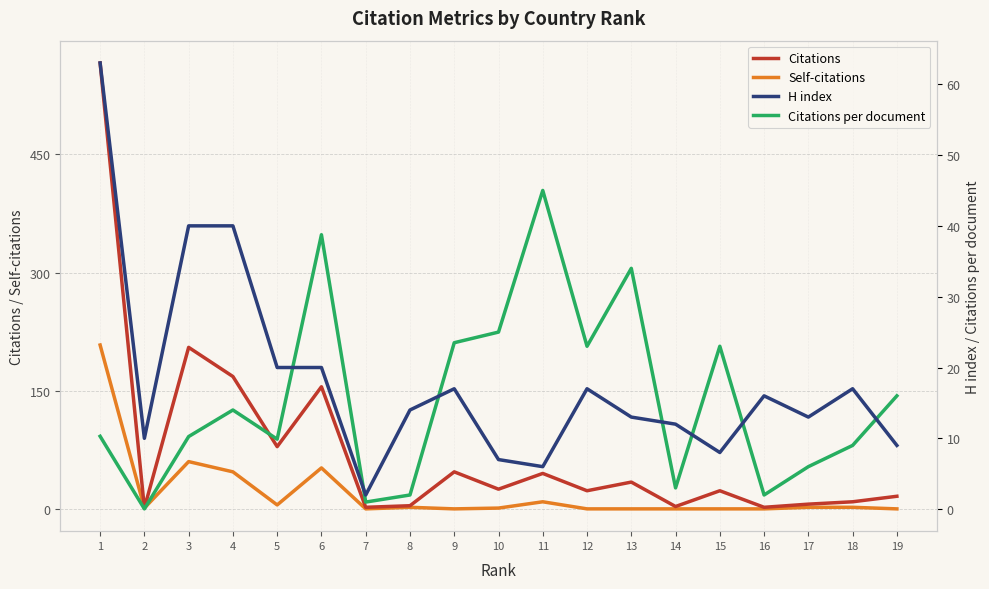

What are all the series names shown in the legend?

Citations, Self-citations, H index, Citations per document